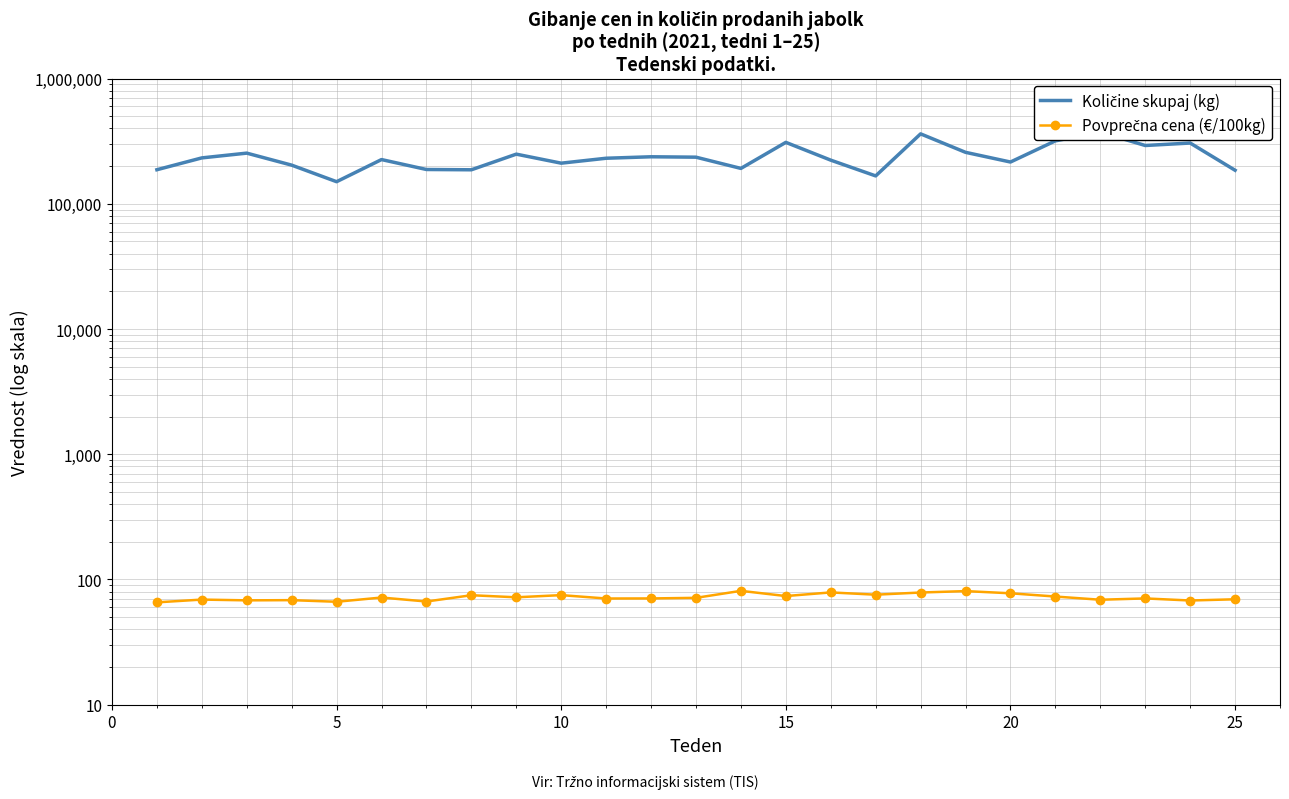

The Količine skupaj (kg) series shows 374993.2 at 15. True or false?

False